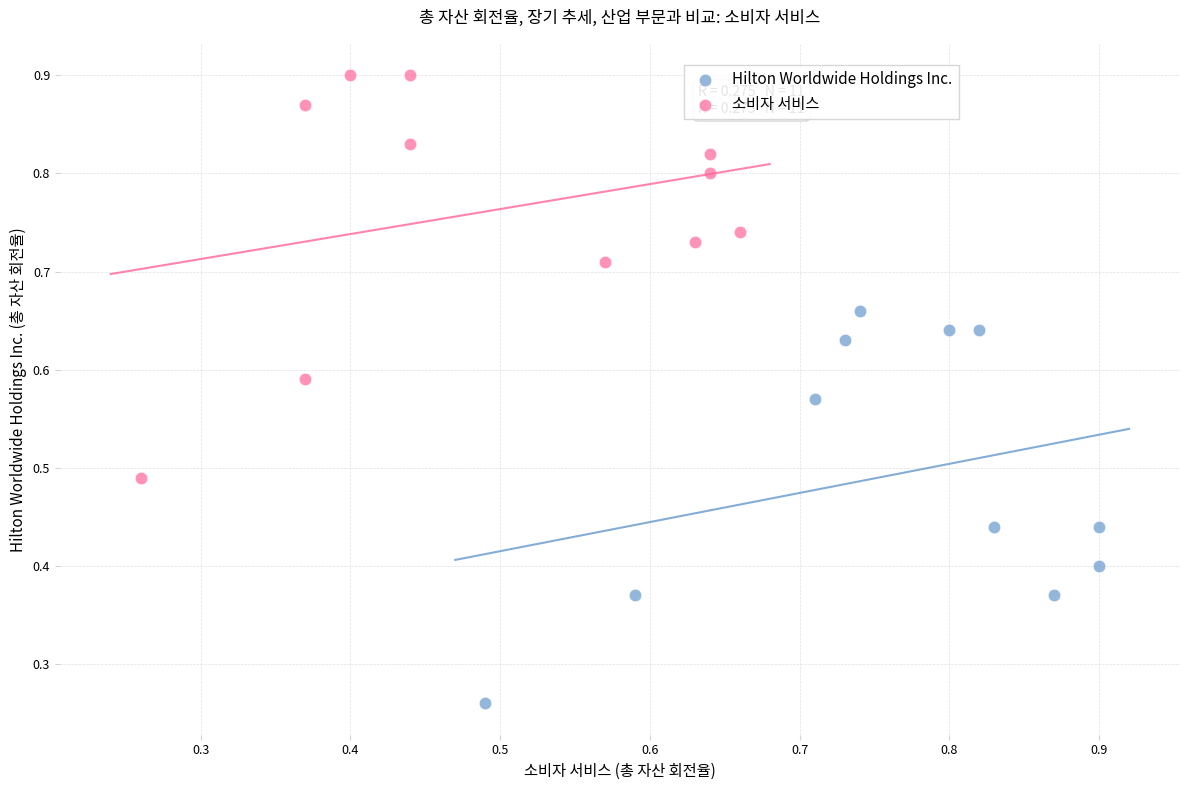

Which series reaches the minimum Y coordinate?

Hilton Worldwide Holdings Inc.